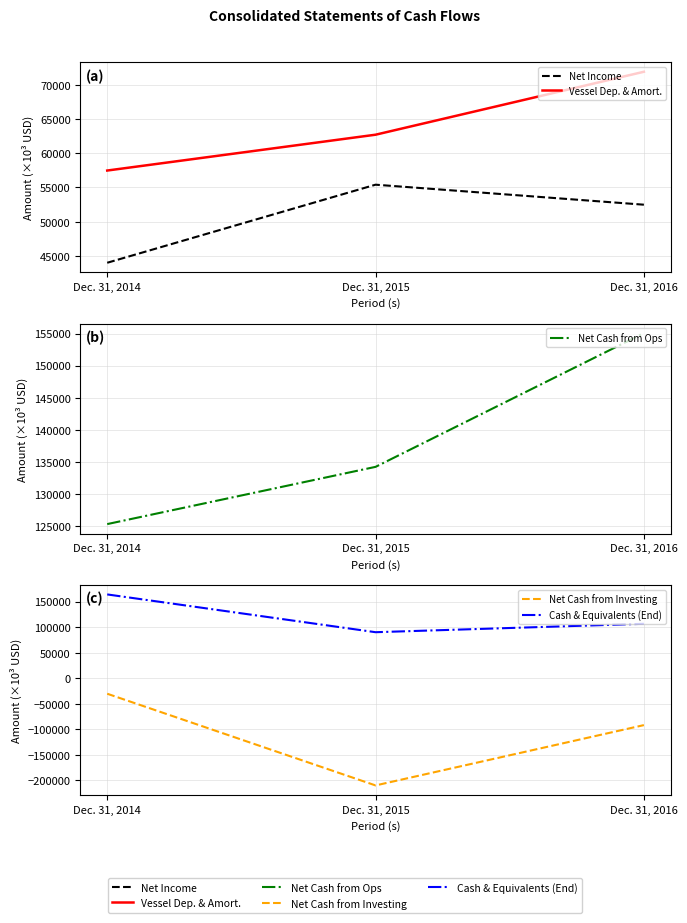

What is the sum of all Vessel Dep. & Amort. values?

192080